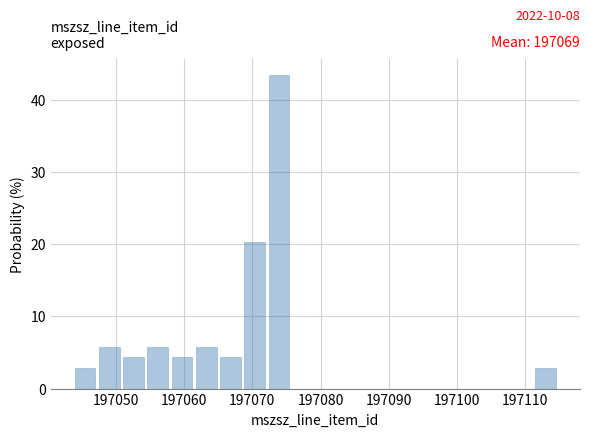

Read against the x-axis, roughly where is the centre of the tallest bar?

197074